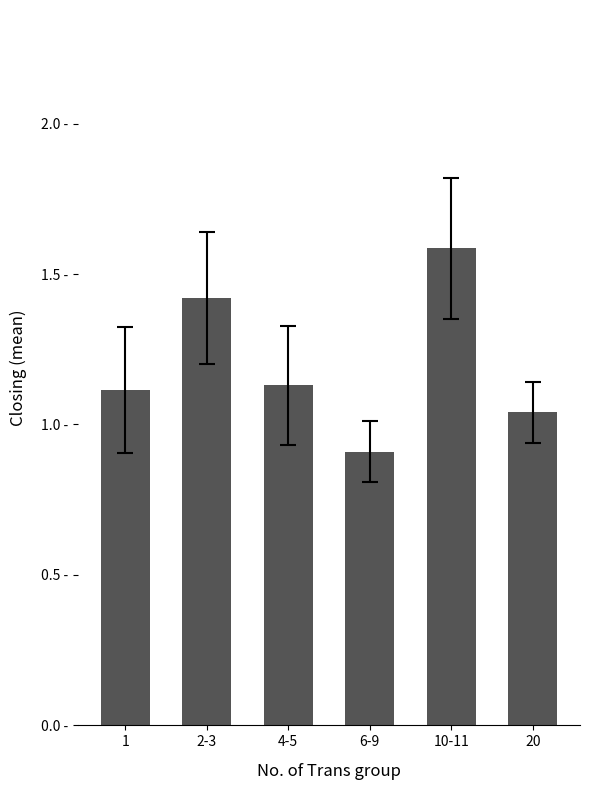

The value at 6-9 is 0.5. True or false?

False